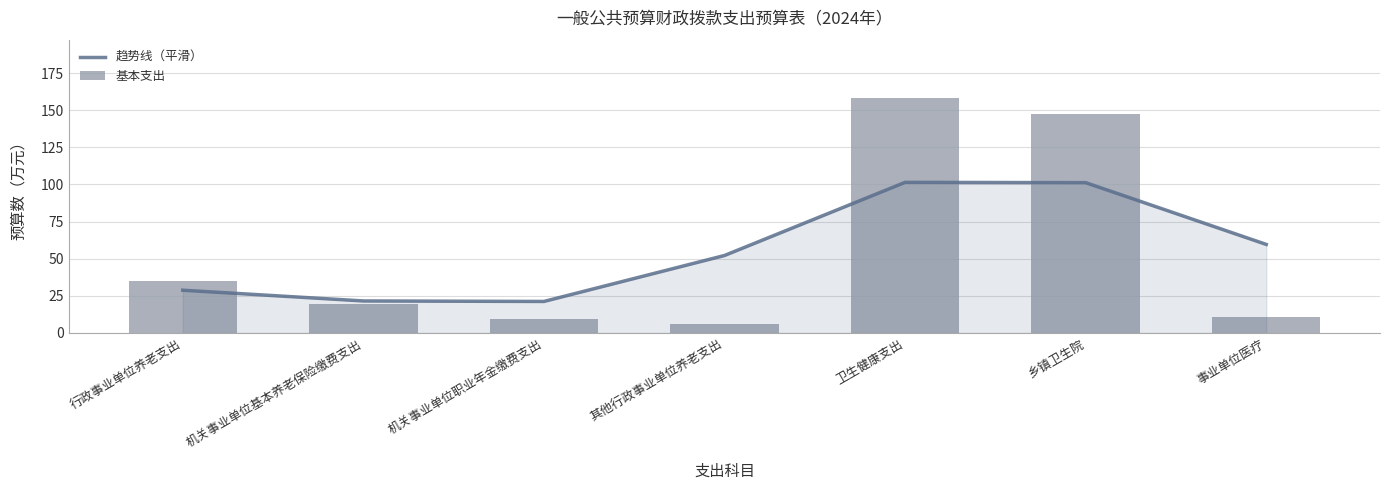

Which series has the widest spread of values?

基本支出